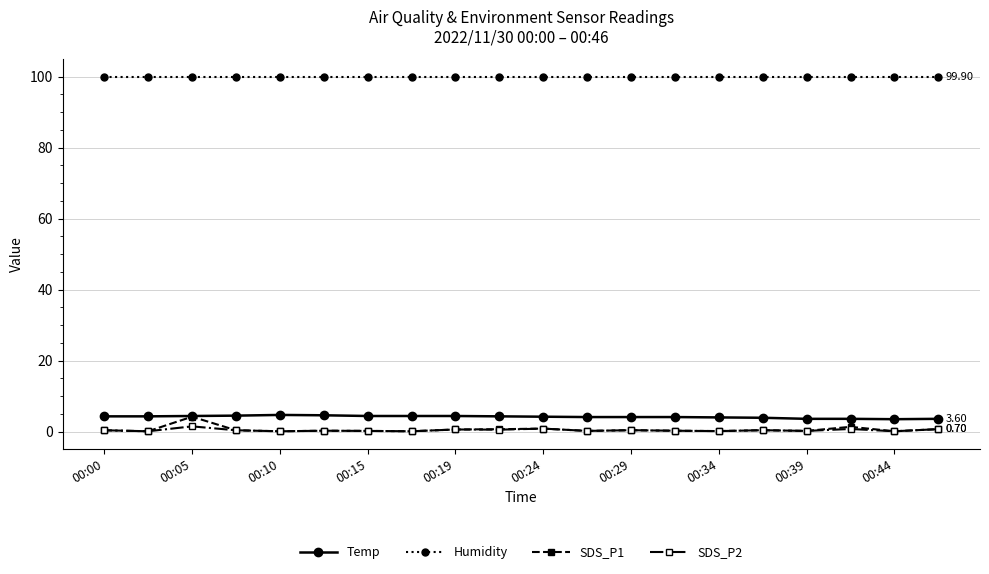

At how many categories does at least one series exceed 6?

20